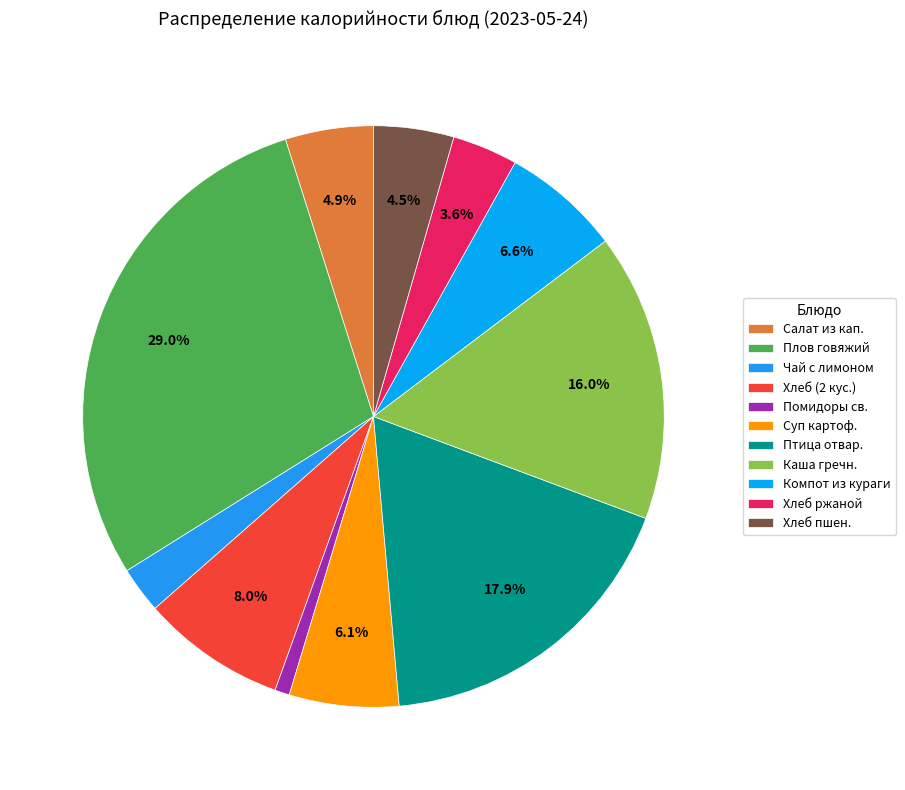

Count the number of slices in the pie.

11